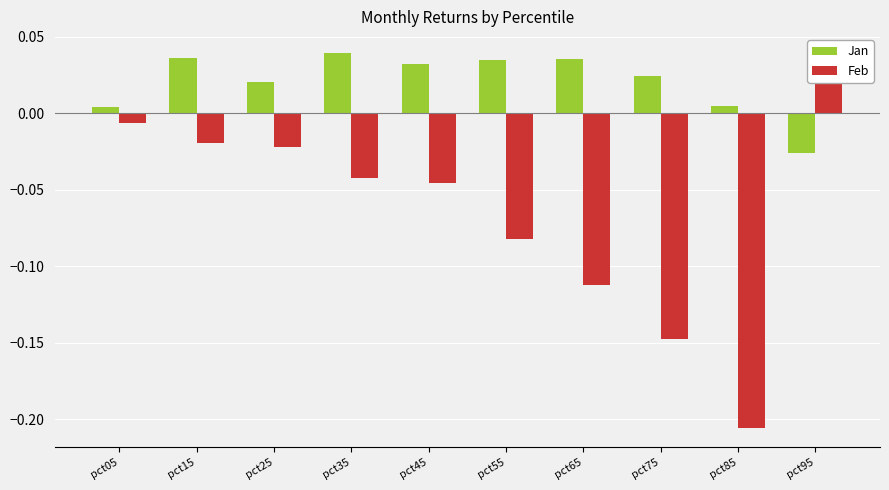

Reading left to right, transcribe all the data shown in this chart.

Jan: pct05=0.0	pct15=0.0	pct25=0.0	pct35=0.0	pct45=0.0	pct55=0.0	pct65=0.0	pct75=0.0	pct85=0.0	pct95=-0.0
Feb: pct05=-0.0	pct15=-0.0	pct25=-0.0	pct35=-0.0	pct45=-0.0	pct55=-0.1	pct65=-0.1	pct75=-0.1	pct85=-0.2	pct95=0.0